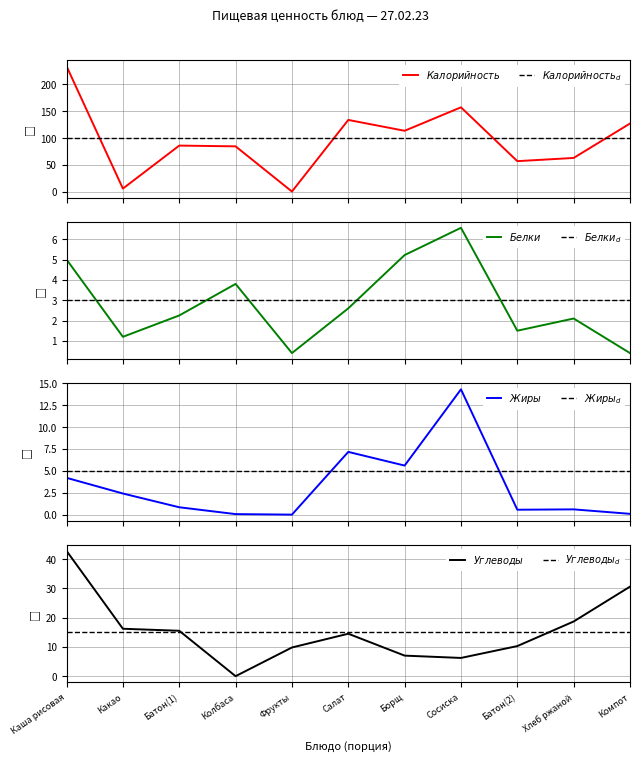

Between Сосиска and Батон(2), which series saw the biggest shift?

Калорийность